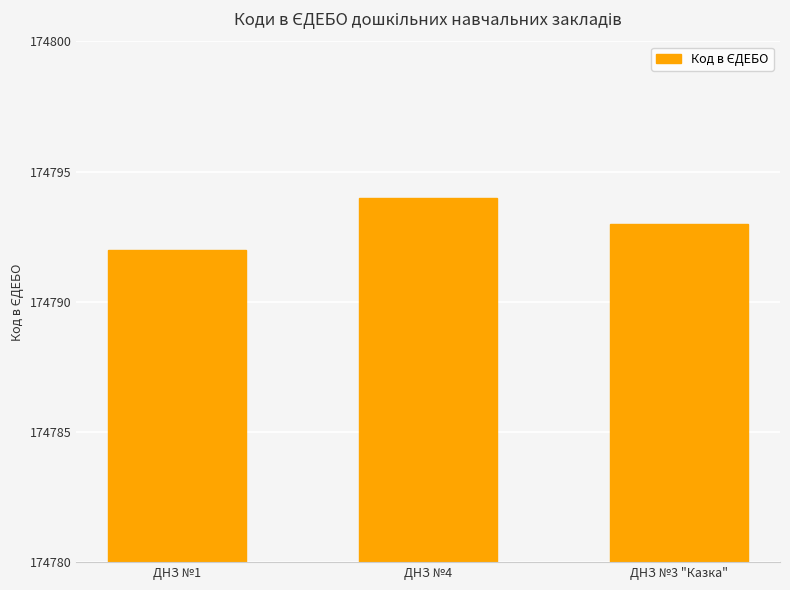

List the labels in order of value, largest first.

ДНЗ №4, ДНЗ №3 "Казка", ДНЗ №1